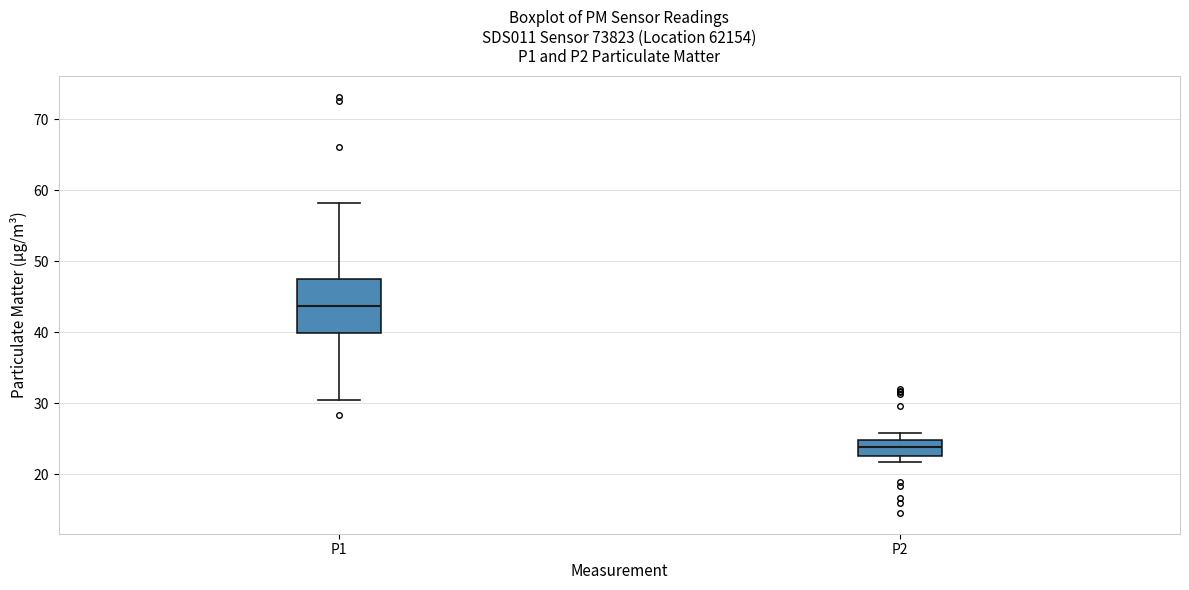

Comparing the boxes themselves (not the whiskers), which one is the tallest?

P1